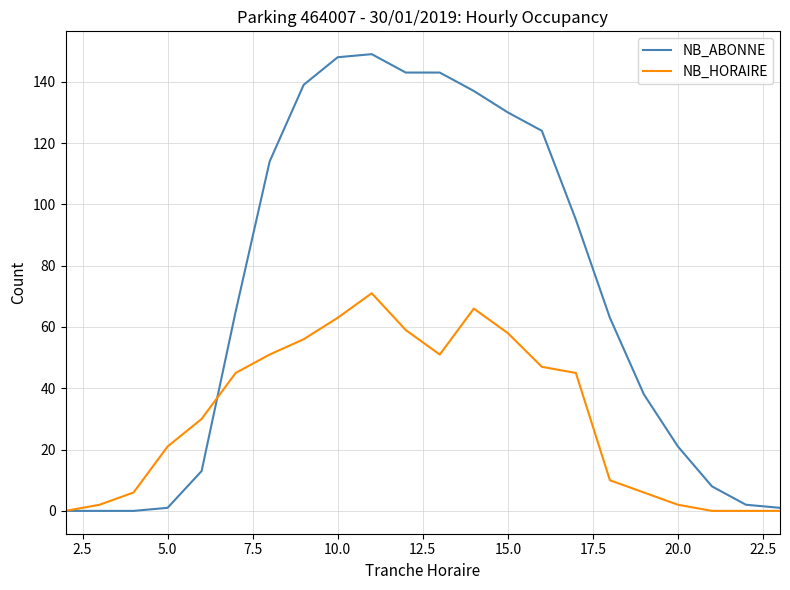

Rank the series by their maximum value, from highest to lowest.

NB_ABONNE, NB_HORAIRE